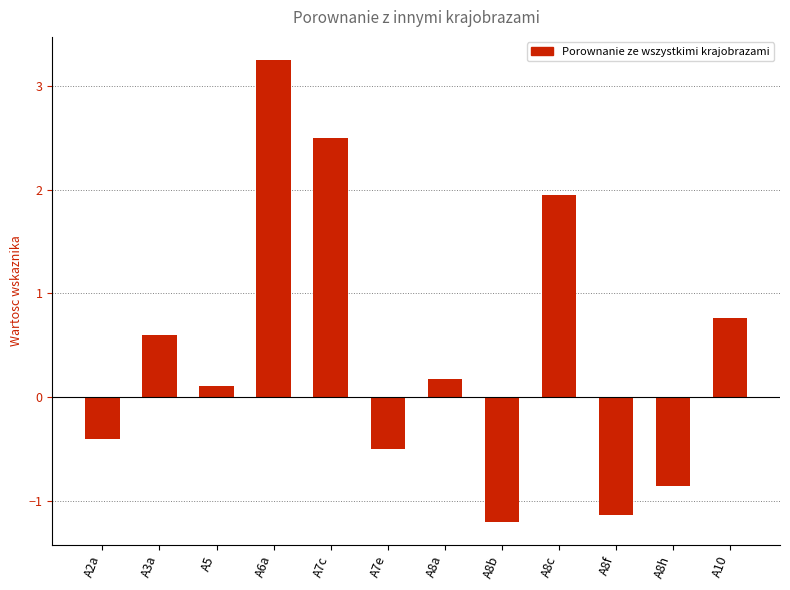

List the labels in order of value, smallest first.

A8b, A8f, A8h, A7e, A2a, A5, A8a, A3a, A10, A8c, A7c, A6a